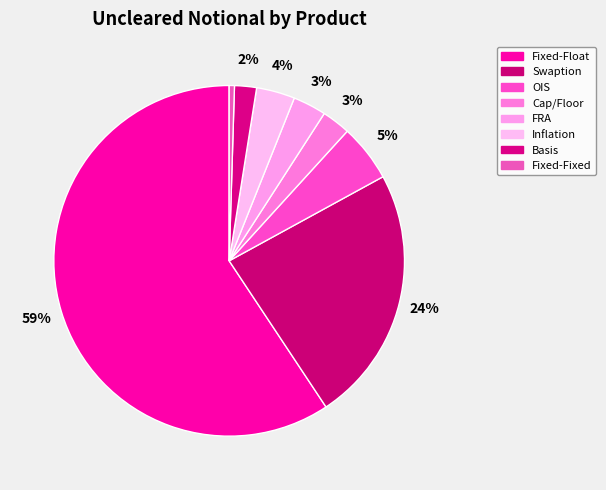

Do OIS and Swaption together represent more than half of the pie?

No